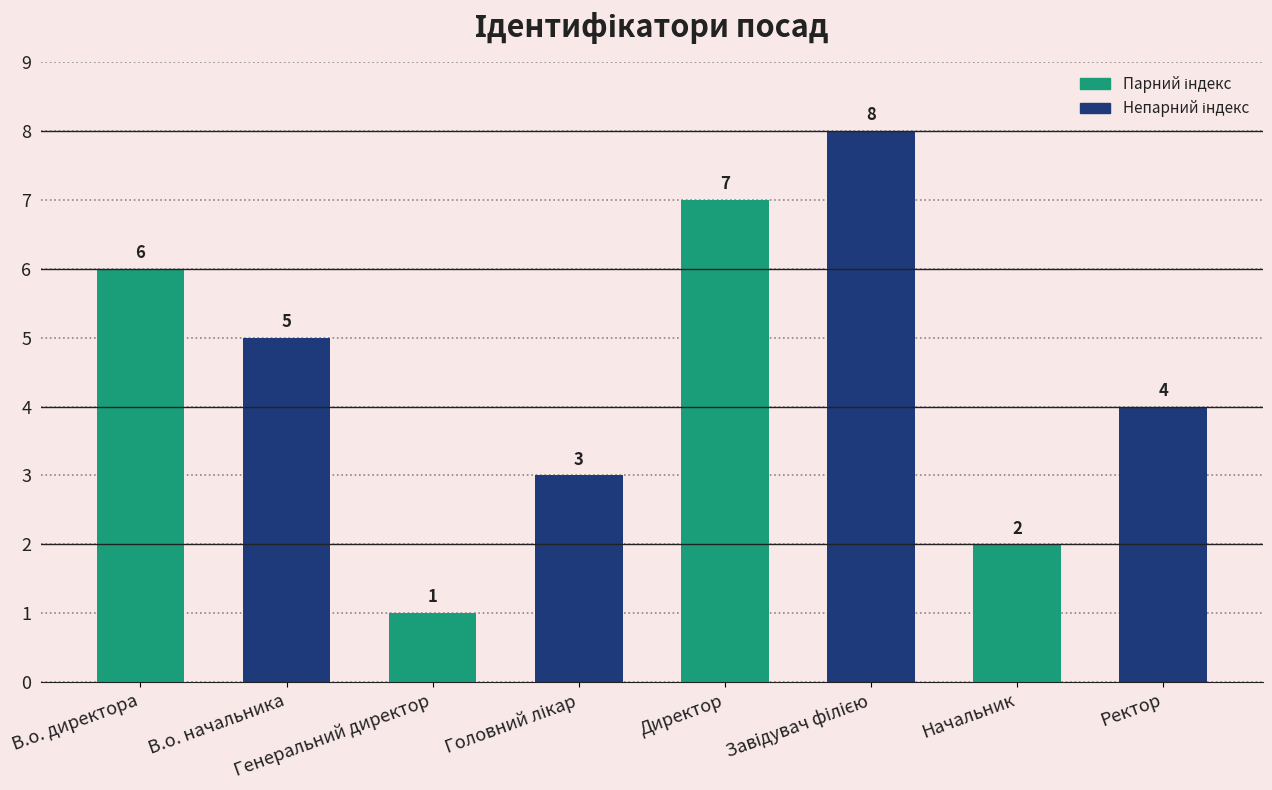

What is the ratio of the value at В.о. начальника to the value at В.о. директора?

0.8